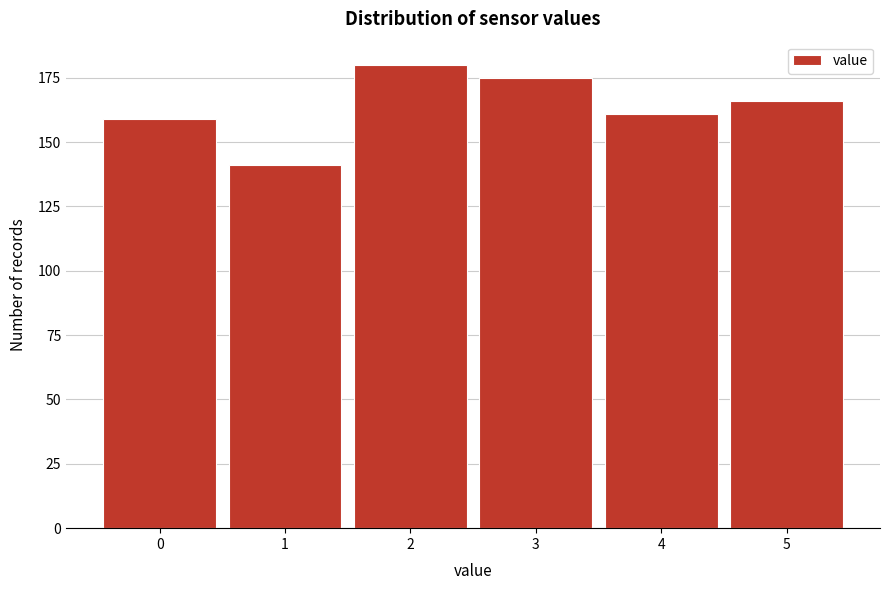

Reading left to right, list all the values displayed in this chart.

0=159	1=141	2=180	3=175	4=161	5=166